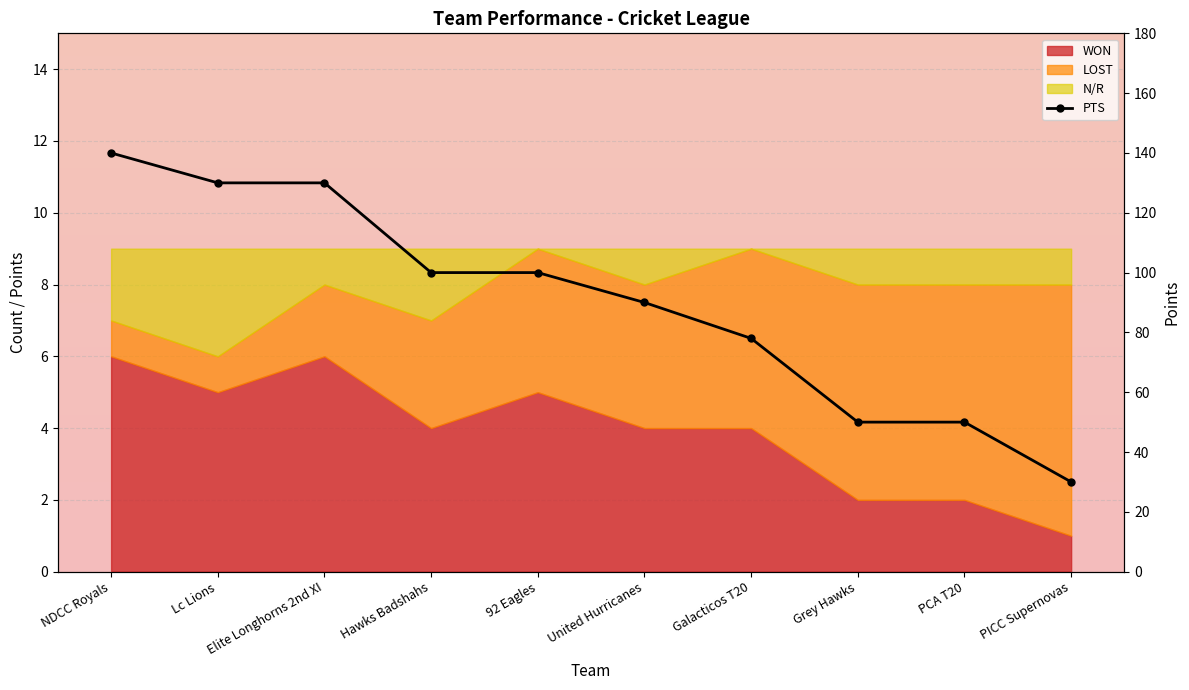

What is the difference between the values at 92 Eagles and Lc Lions?

30